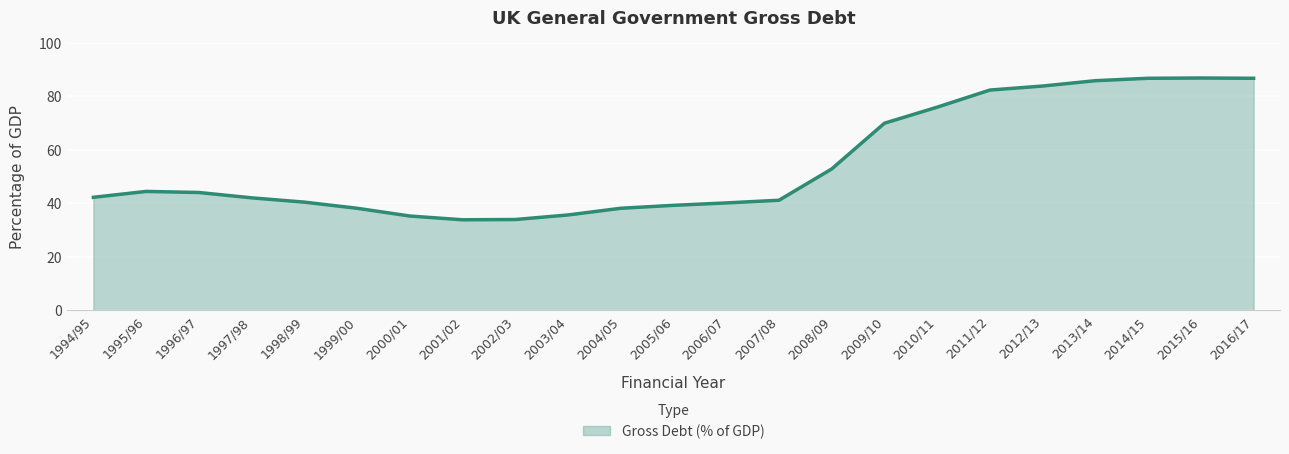

Where is the data nearest to the value 60?

2008/09